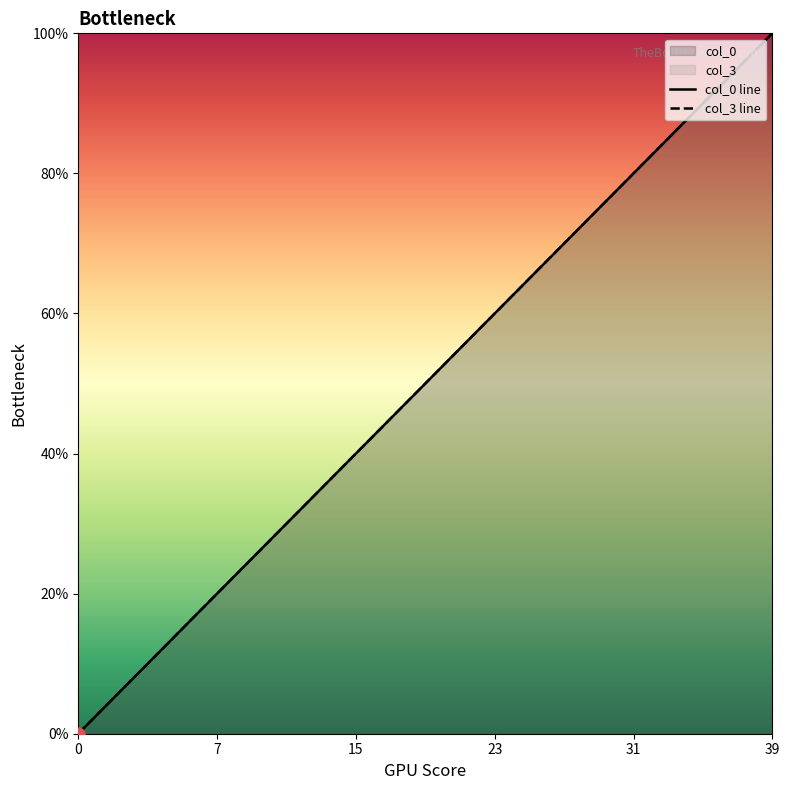

What are all the series names shown in the legend?

col_0 line, col_3 line